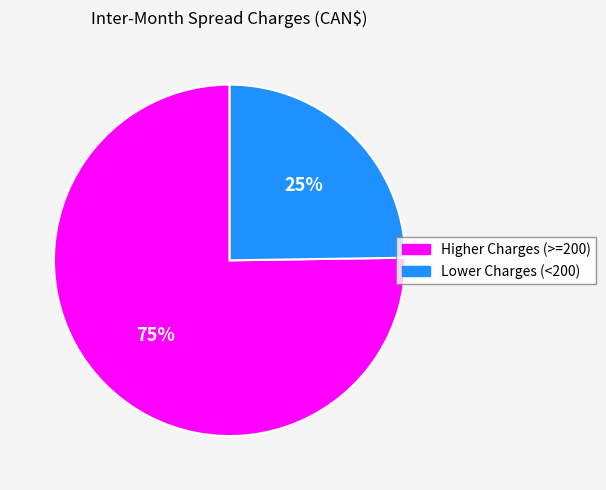

To the nearest percent, what is the difference between the largest and smallest slice percentages?

50%